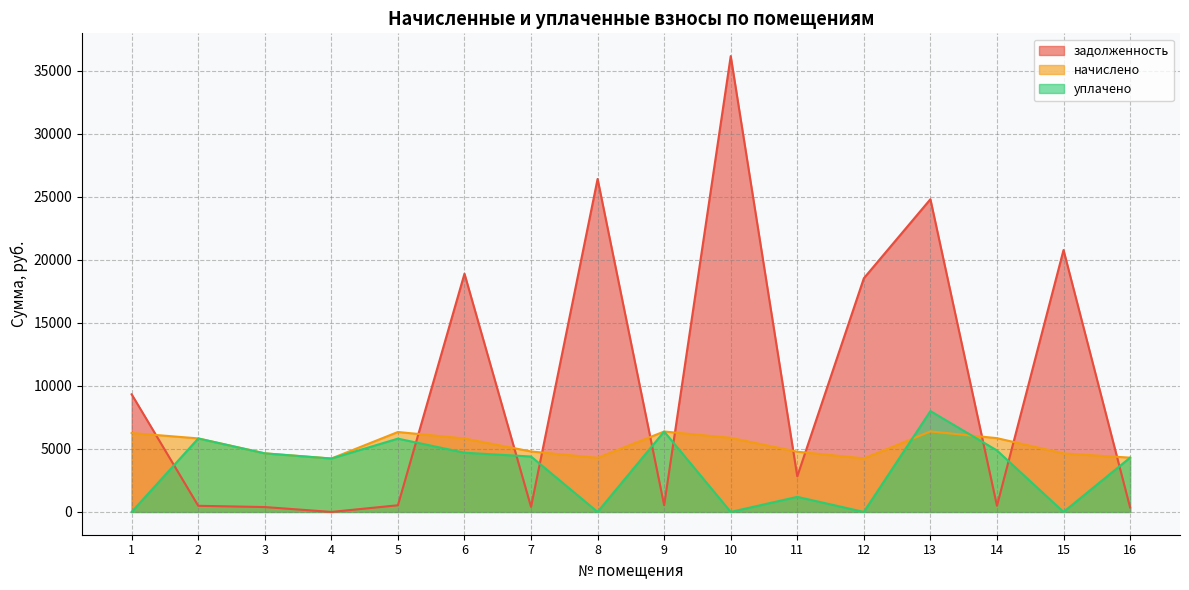

At which label does уплачено reach its minimum?

1